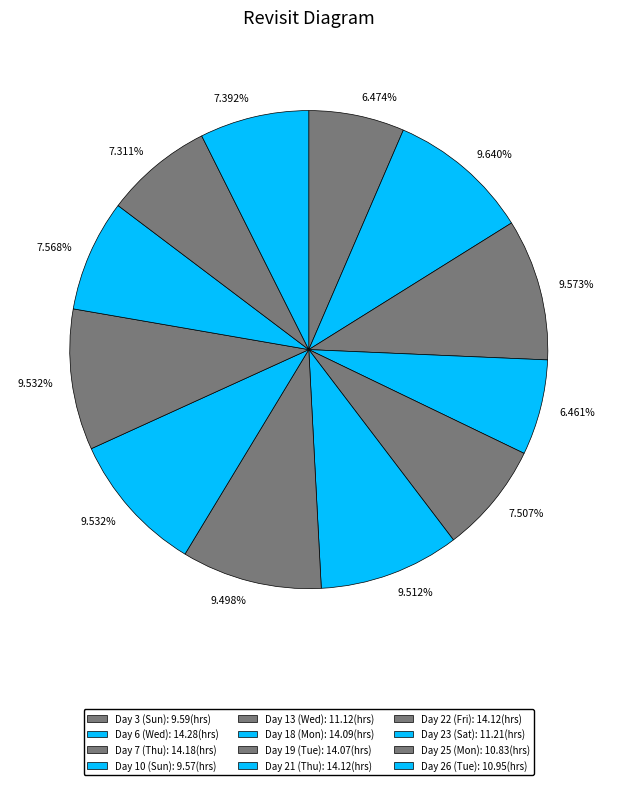

Rank the categories by value from highest to lowest.

Day 6 (Wed), Day 7 (Thu), Day 21 (Thu), Day 22 (Fri), Day 18 (Mon), Day 19 (Tue), Day 23 (Sat), Day 13 (Wed), Day 26 (Tue), Day 25 (Mon), Day 3 (Sun), Day 10 (Sun)